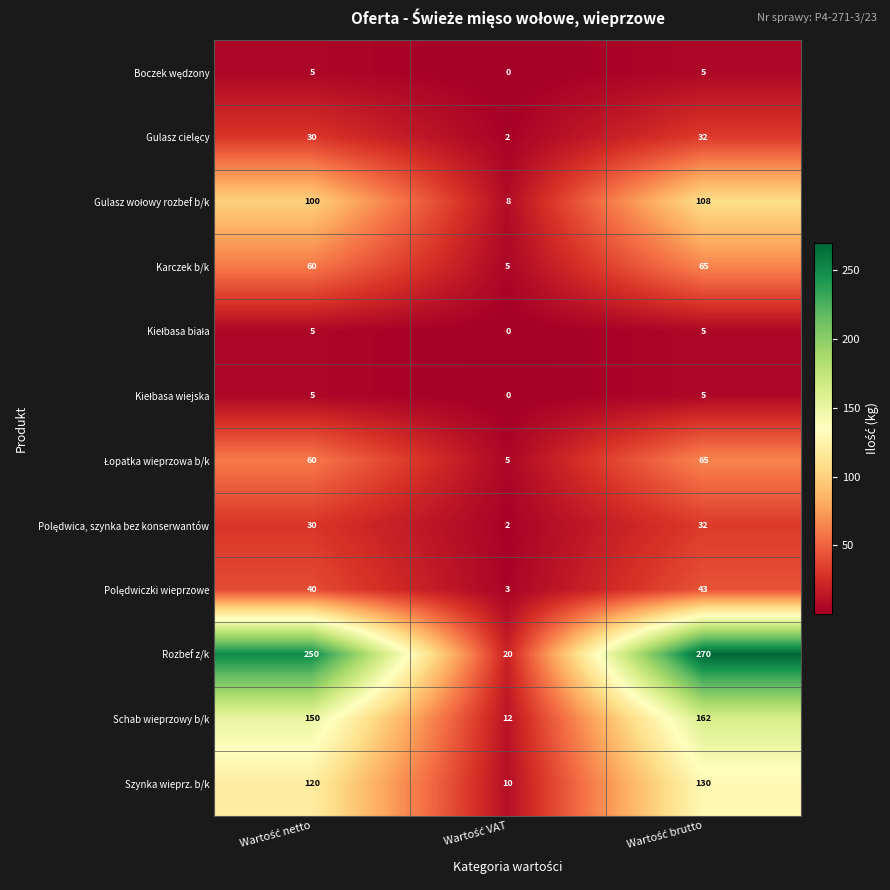

Which series has the largest total across all categories?

Rozbef z/k